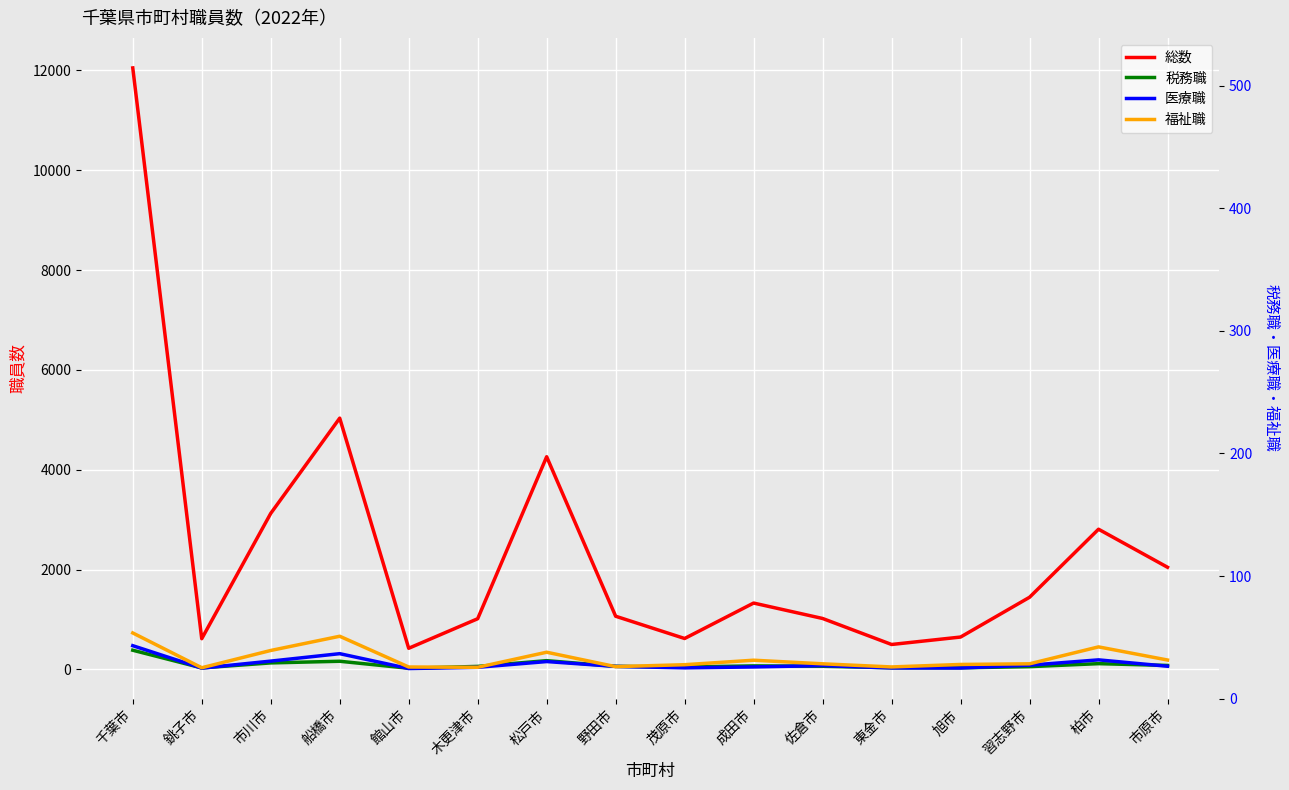

What is the difference between the 福祉職 values at 柏市 and 千葉市?

279